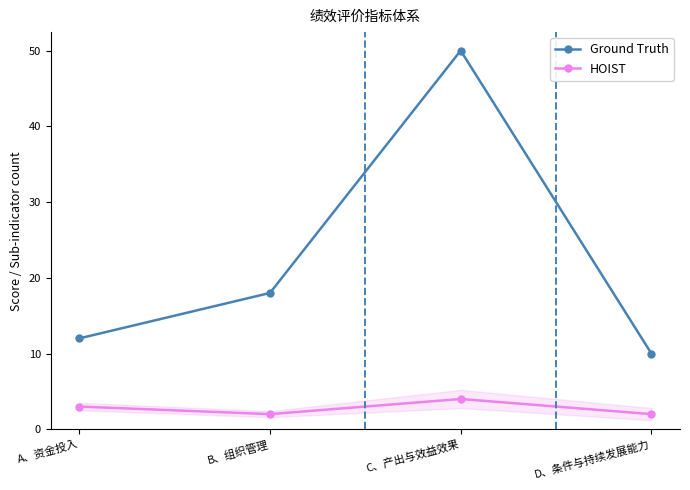

What is the value of the Ground Truth point at the 2nd from the left?

18